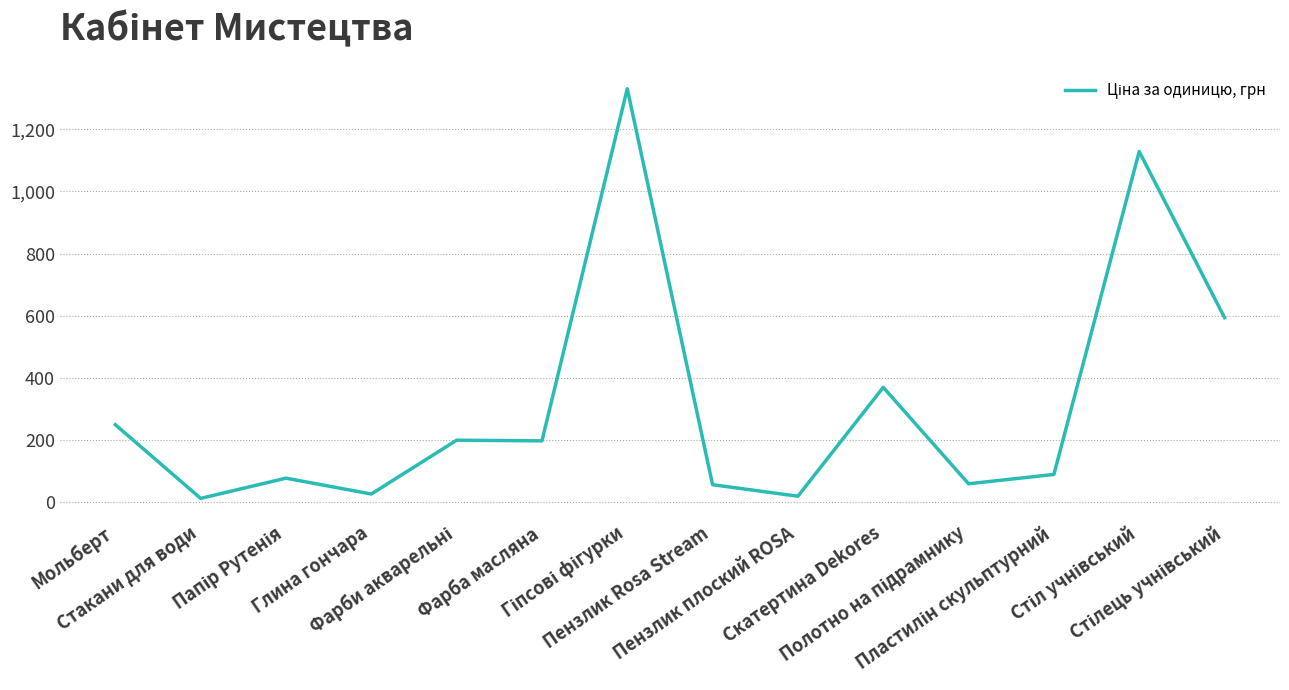

Approximately how many times larger is the value at Фарба масляна compared to Пензлик плоский ROSA?

9.9